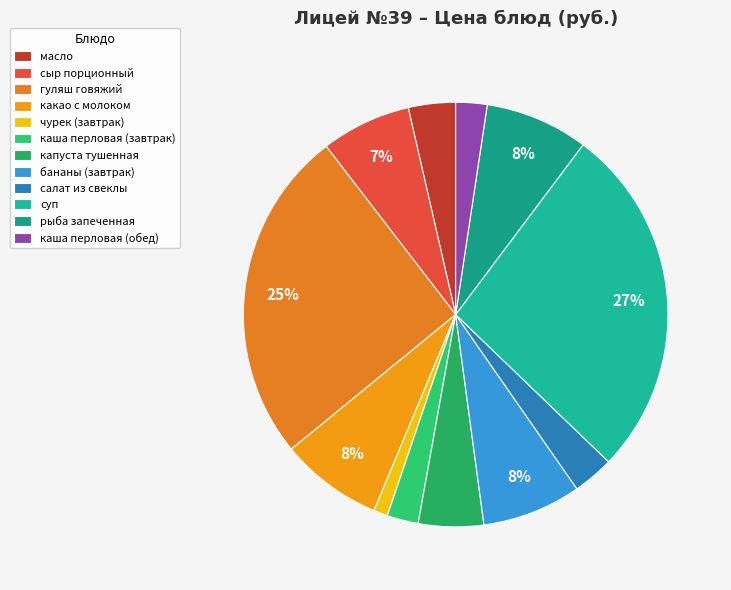

What is the total percentage of суп and какао с молоком?

34.7%